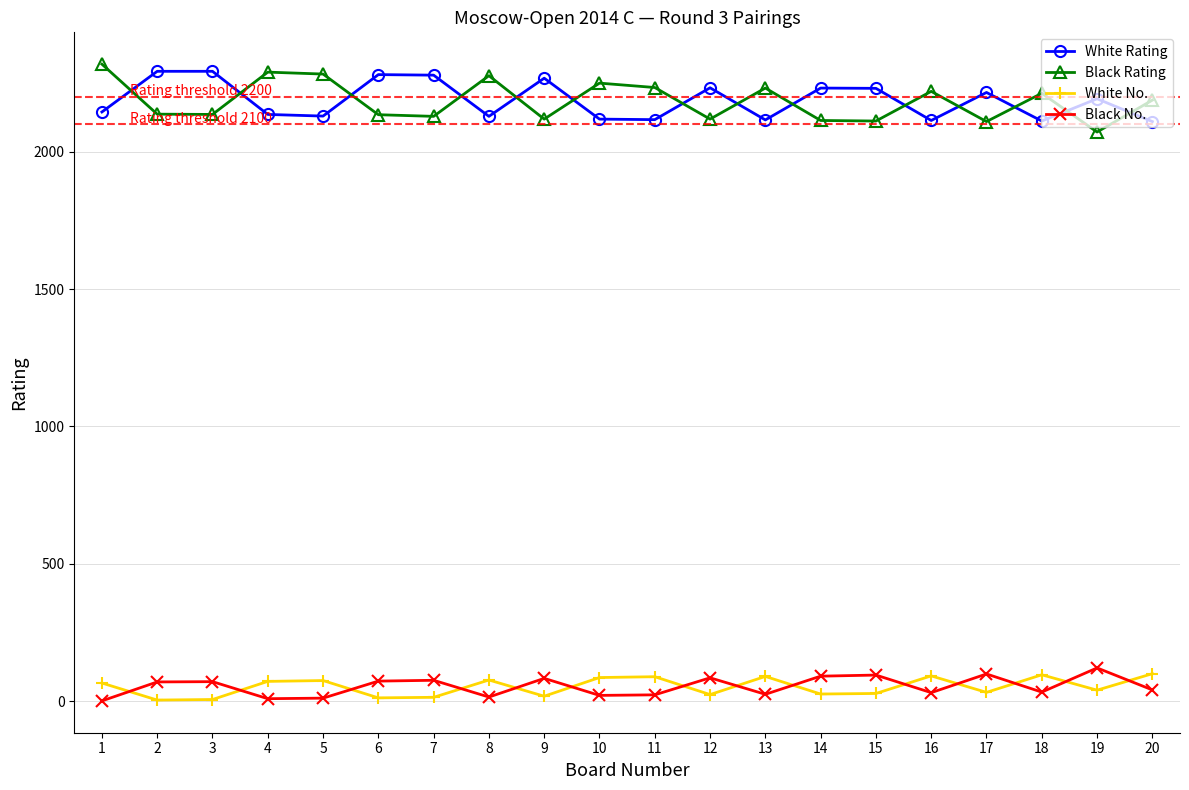

What is the maximum value for White Rating?

2293